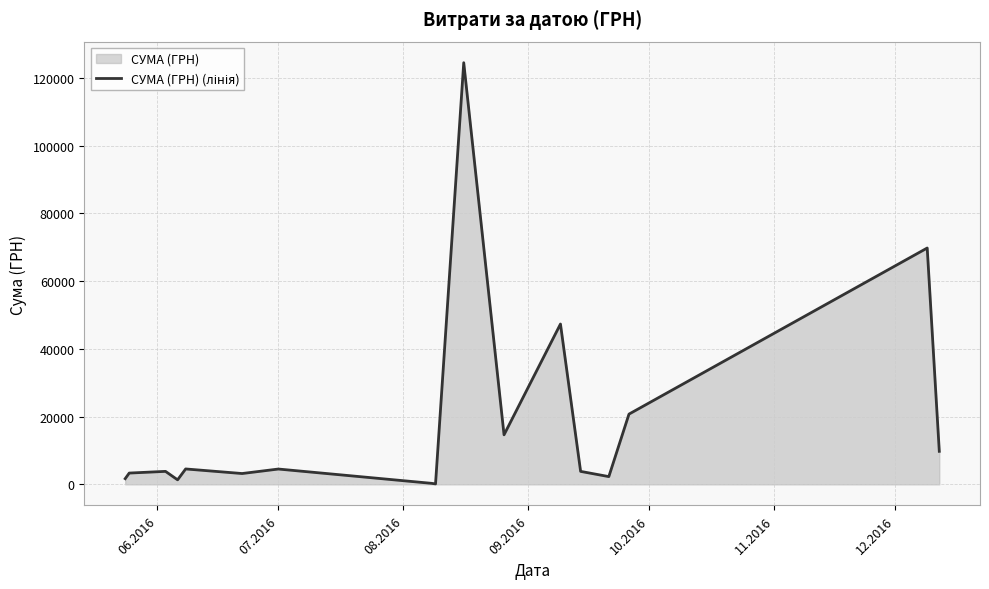

How many lines are shown in the chart?

1